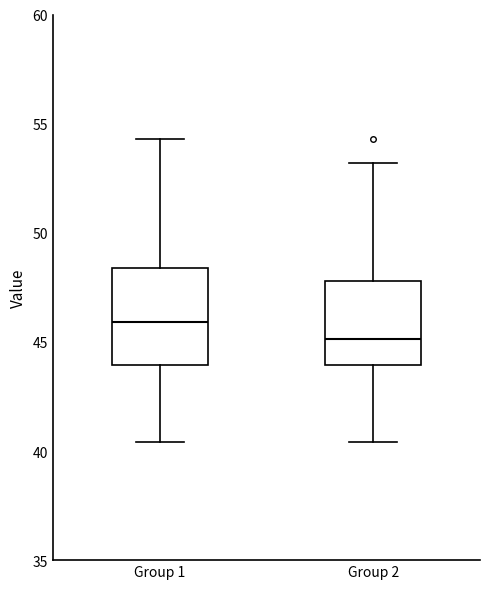

Which box's median line is the lowest?

Group 2